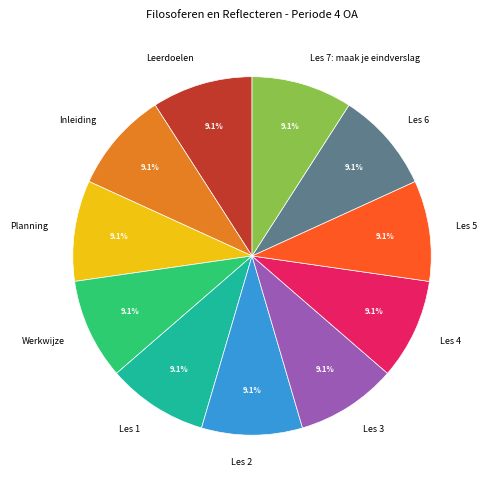

Does any single category account for the majority?

No